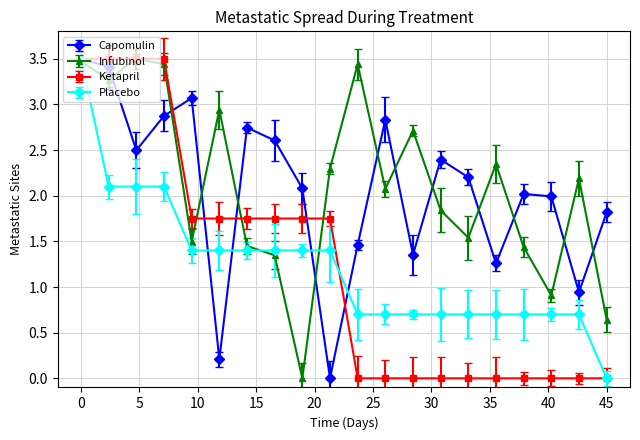

At how many categories does at least one series exceed 3?

6